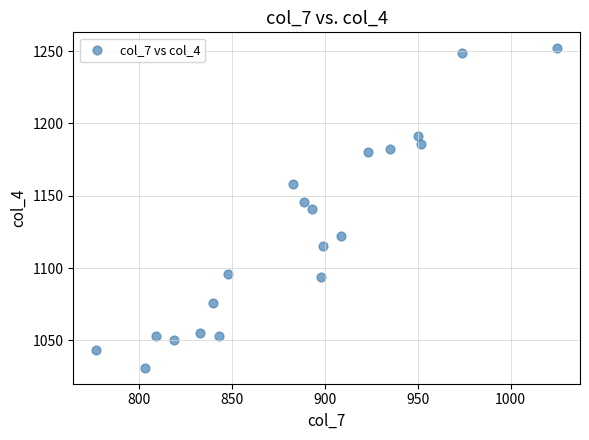

What is the range of Y values (max minus min)?

221